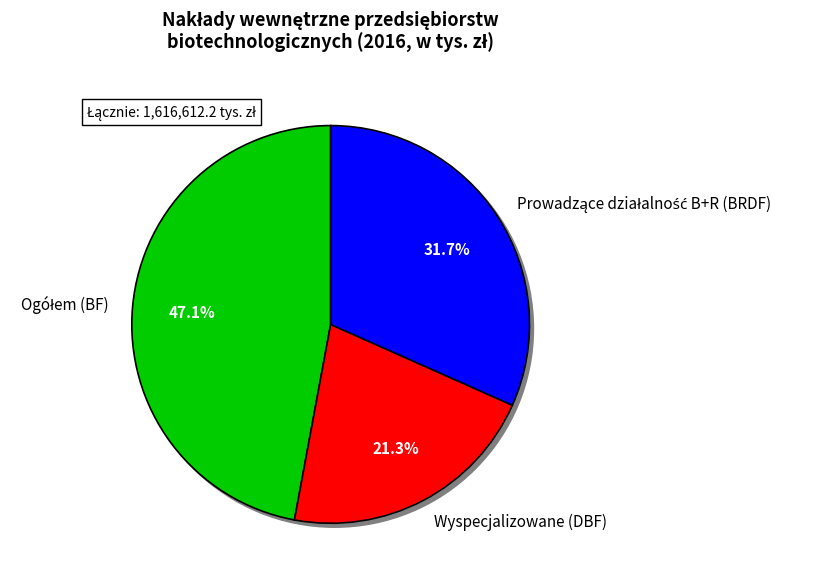

Which slice is the largest?

Ogółem (BF)